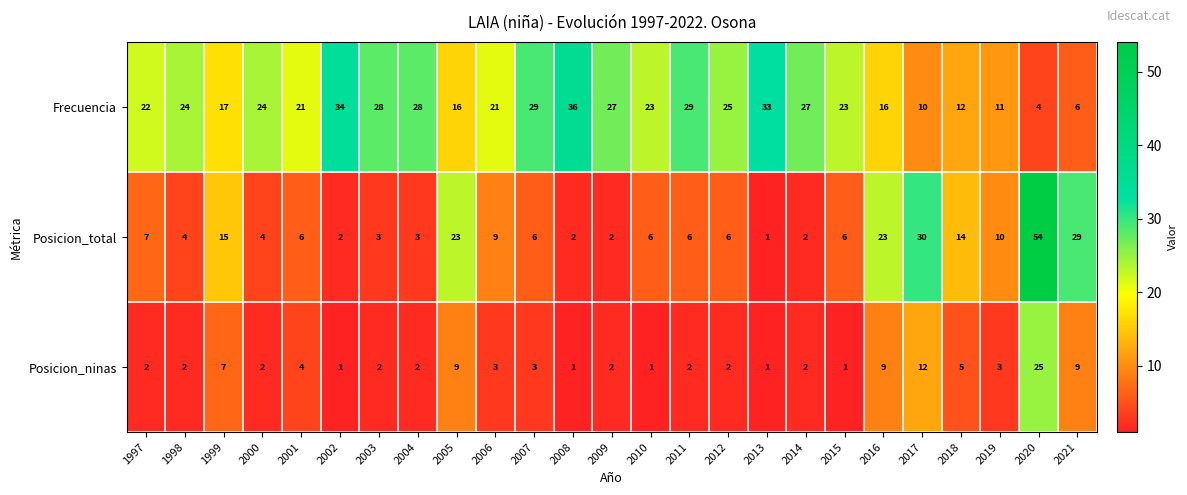

What is the sum of all Posicion_ninas values?

112